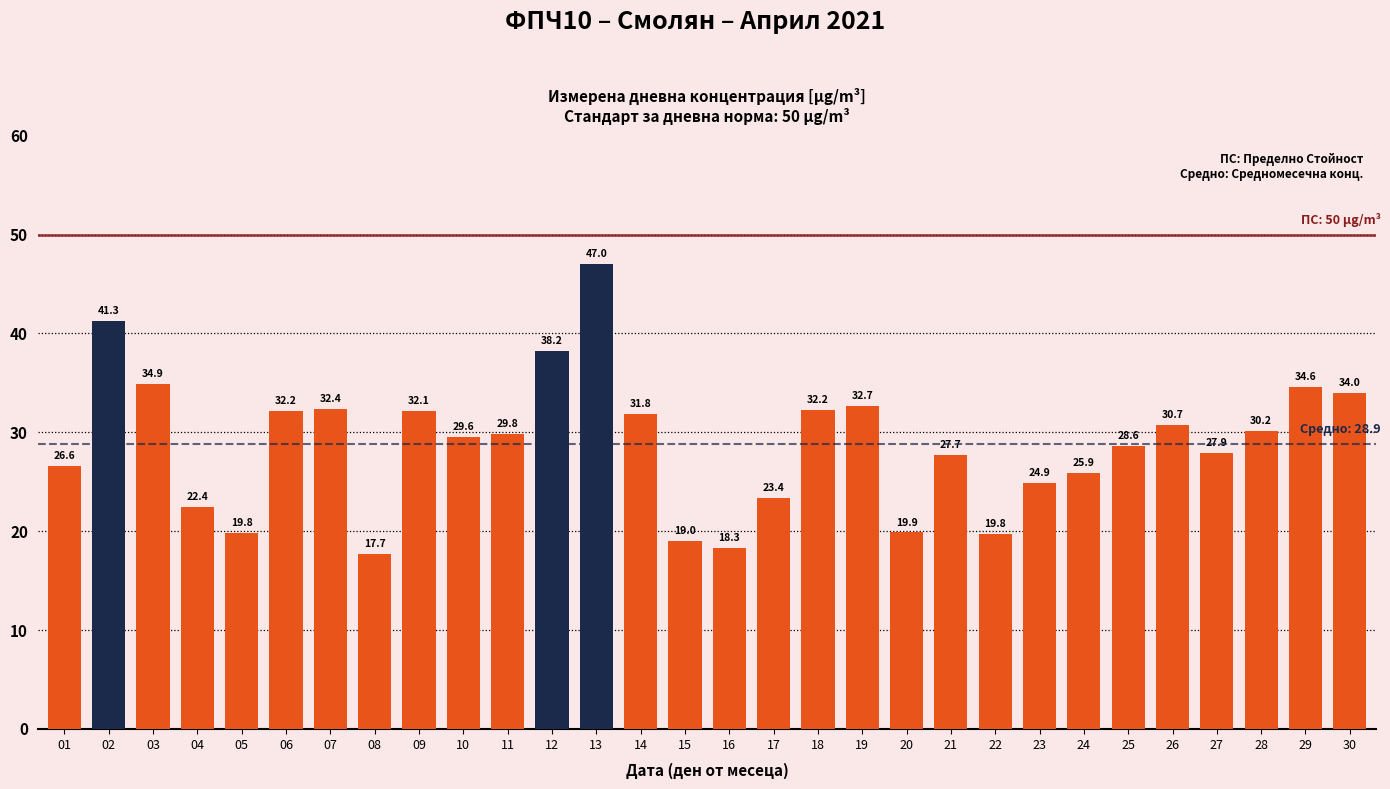

What is the difference between the maximum and minimum values?

29.3